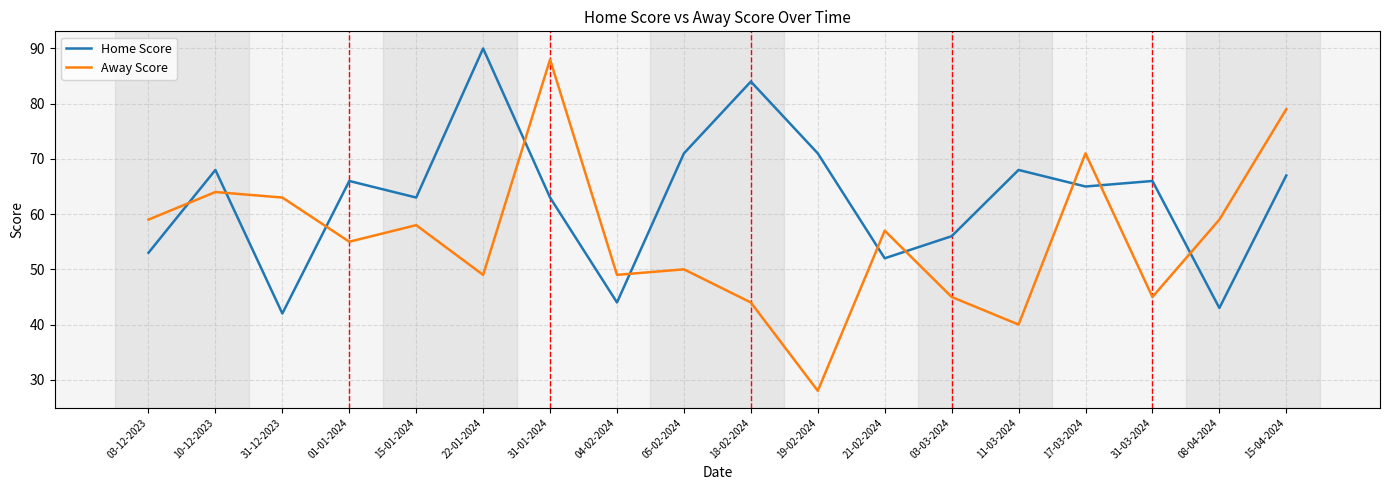

List the series in order of their peak value, lowest first.

Away Score, Home Score